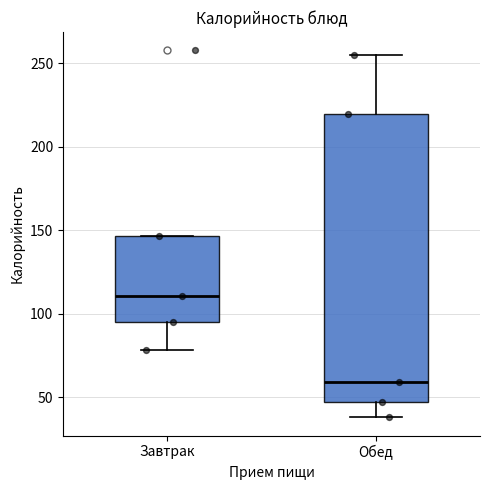

Reading left to right, transcribe this box plot: for each box, give where its median line is, the range the box spans, and where its two whiskers end, as read against the y-axis. The values are not printed on the chart, so give them approximately, as read against the axis.

Завтрак: median 110, box 95 to 145, whiskers 80 to 145
Обед: median 60, box 45 to 220, whiskers 40 to 255